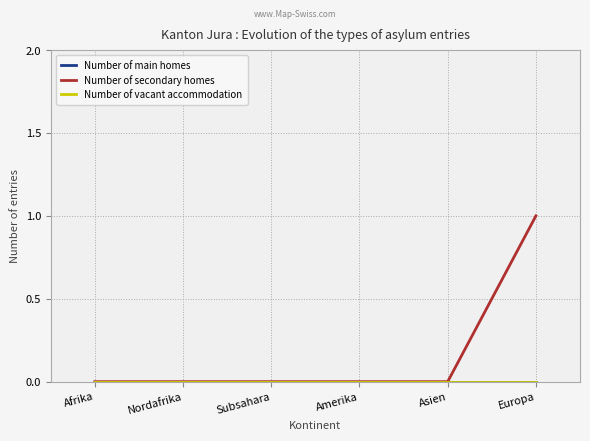

What is the maximum value shown in the chart?

1